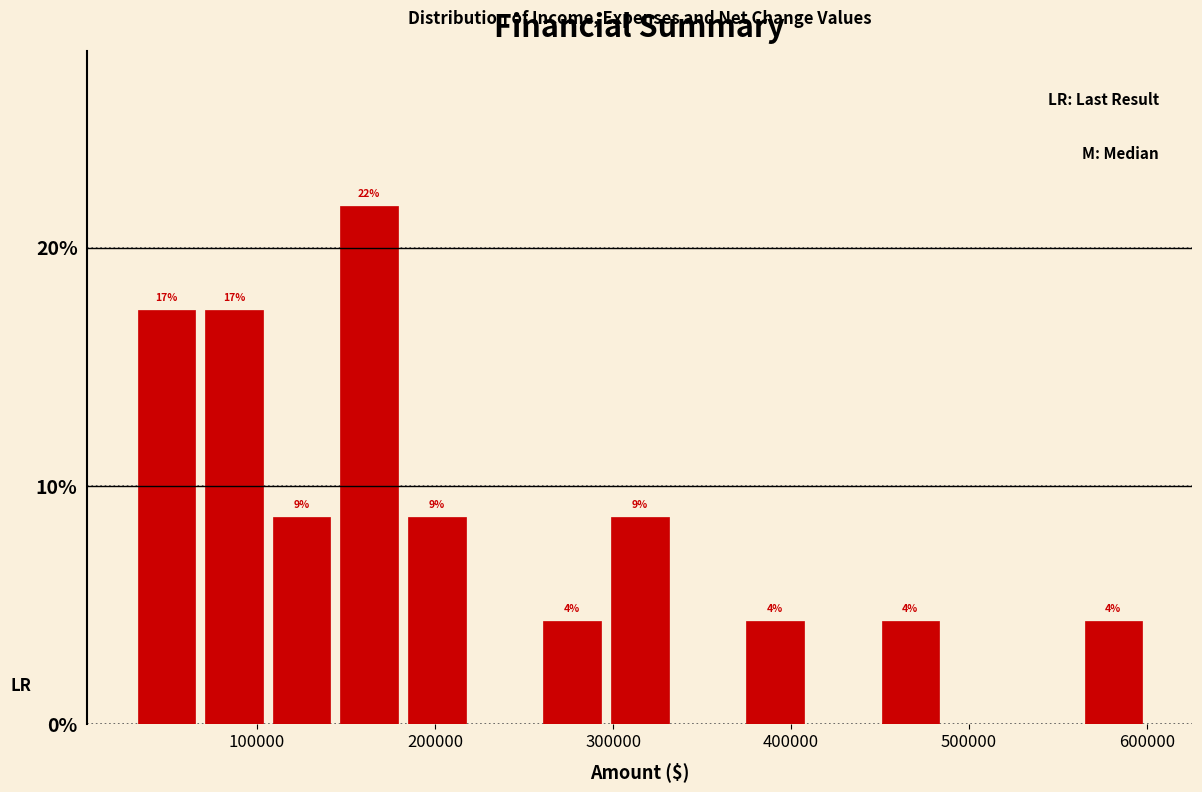

Read against the x-axis, roughly where is the centre of the tallest bar?

160000